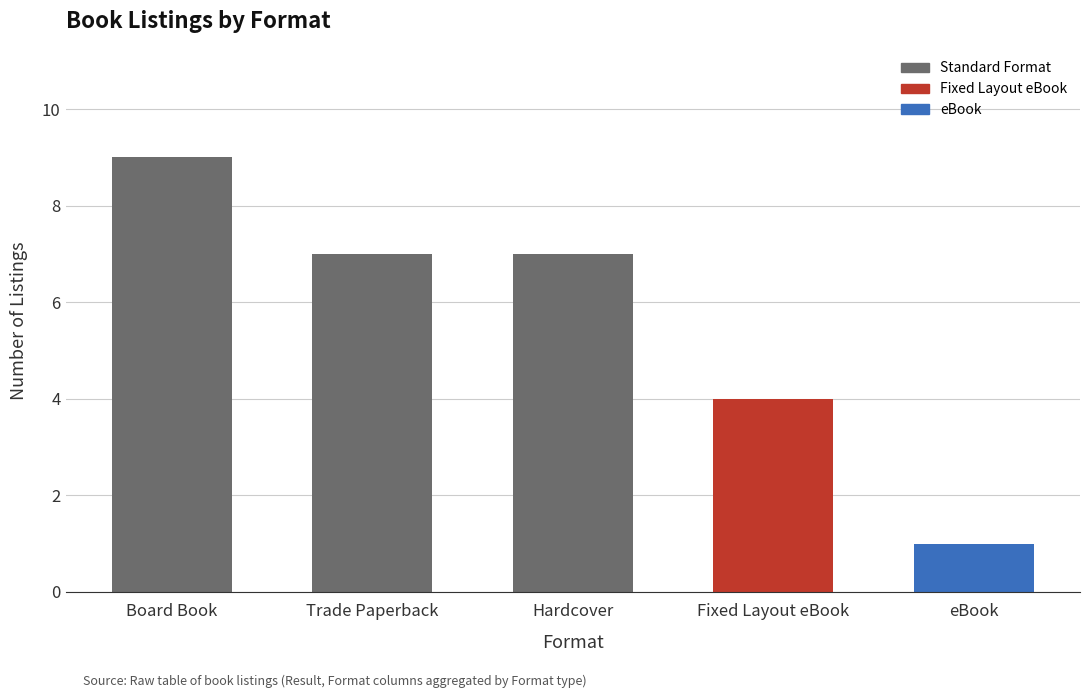

Is it true that the value at Fixed Layout eBook is 6?

False